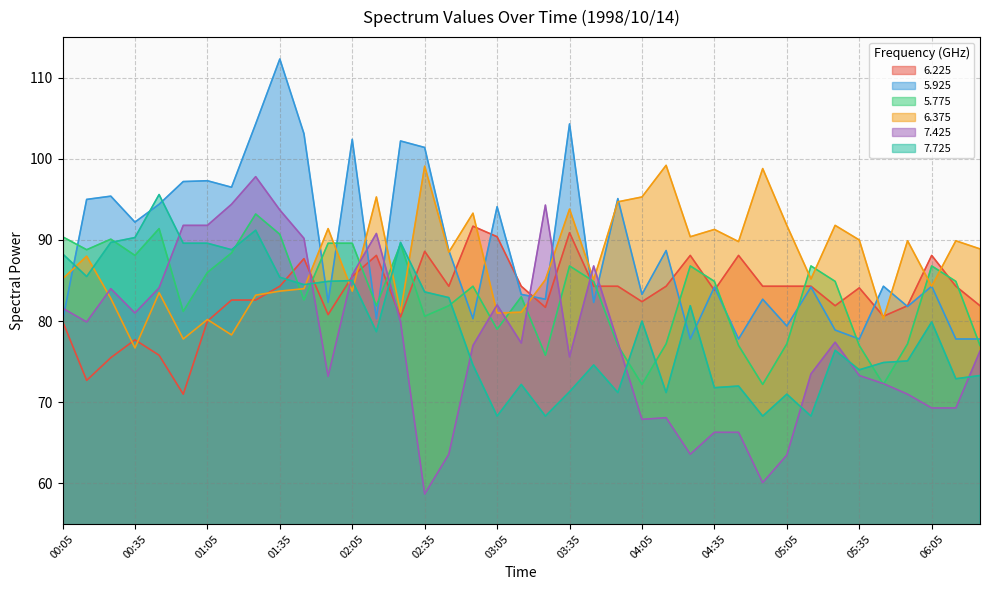

List the labels in order of 7.425 value, largest first.

01:25, 01:15, 03:25, 01:35, 00:55, 01:05, 02:15, 01:45, 03:45, 02:05, 00:45, 00:25, 03:05, 00:05, 00:35, 00:15, 02:25, 03:55, 05:25, 03:15, 02:55, 06:25, 03:35, 05:15, 05:35, 01:55, 05:45, 05:55, 06:05, 06:15, 04:15, 04:05, 04:35, 04:45, 02:45, 04:25, 05:05, 04:55, 02:35